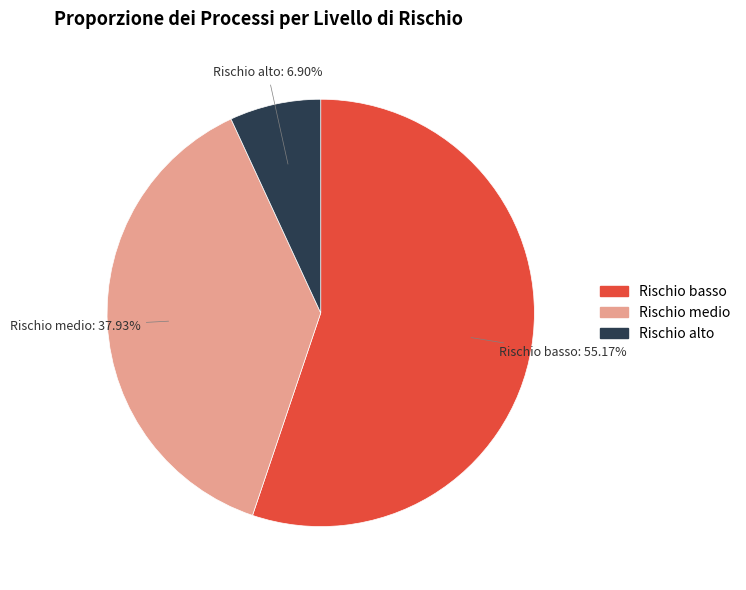

Does any single category account for the majority?

Yes